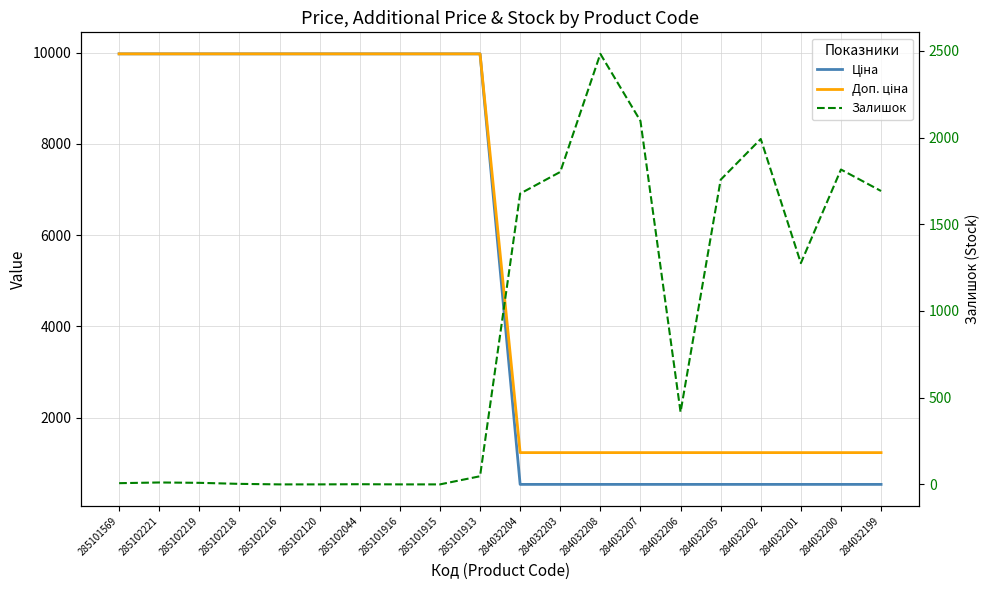

At how many categories does at least one series exceed 9824?

10